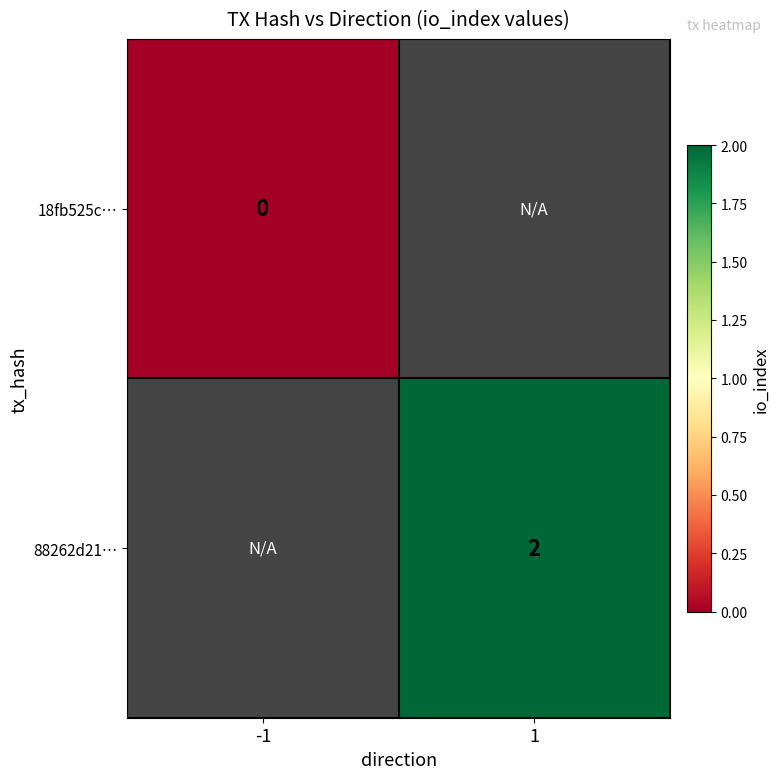

Count the number of data series in this chart.

2